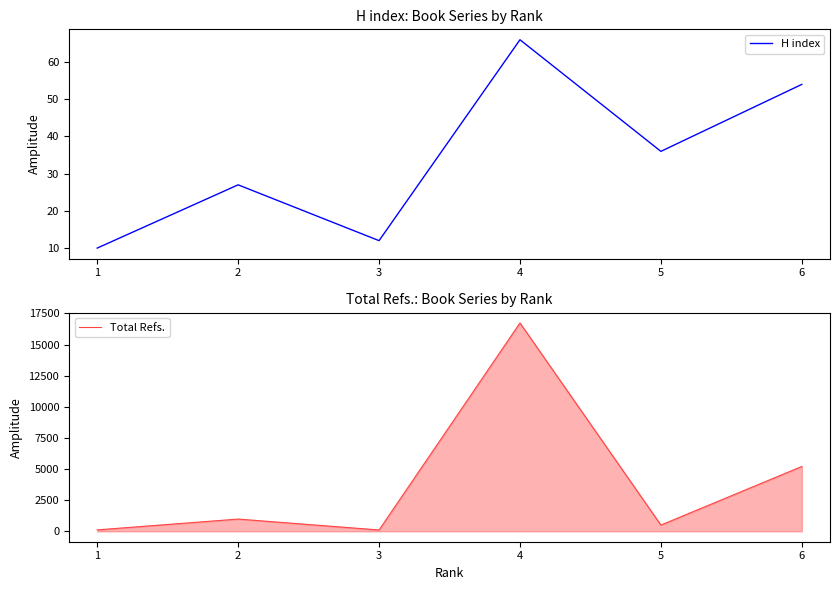

What is the sum of all H index values?

205